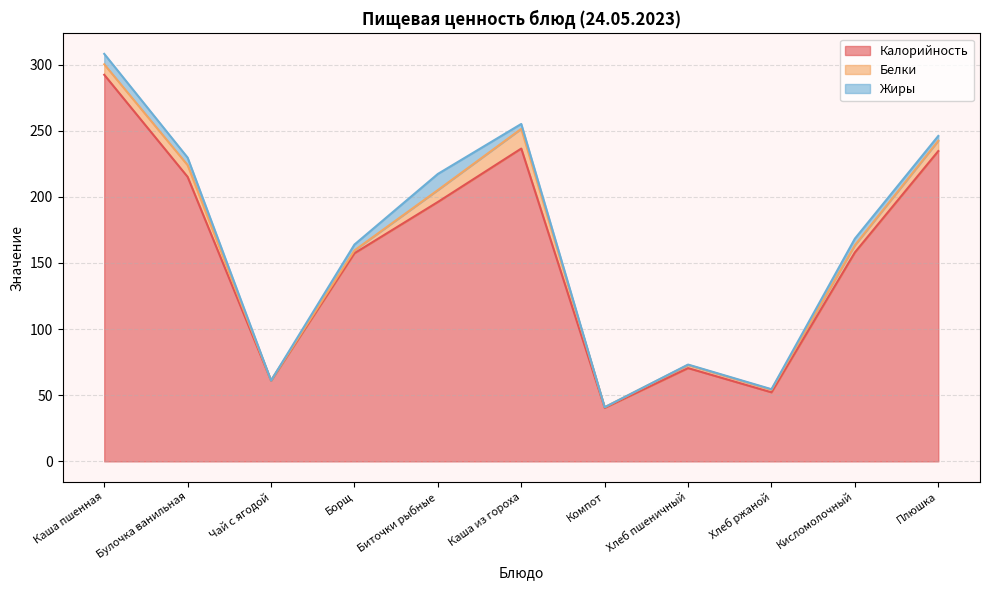

In Калорийность, how many points are lower than both neighbors (excluding endpoints)?

3